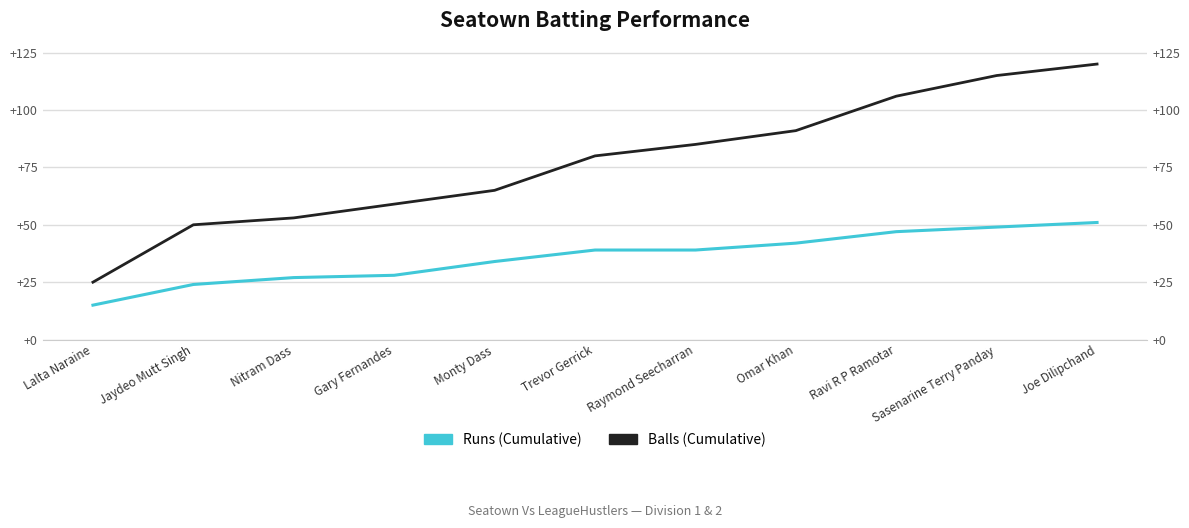

True or false: Balls (Cumulative) and Runs (Cumulative) cross at least once.

False